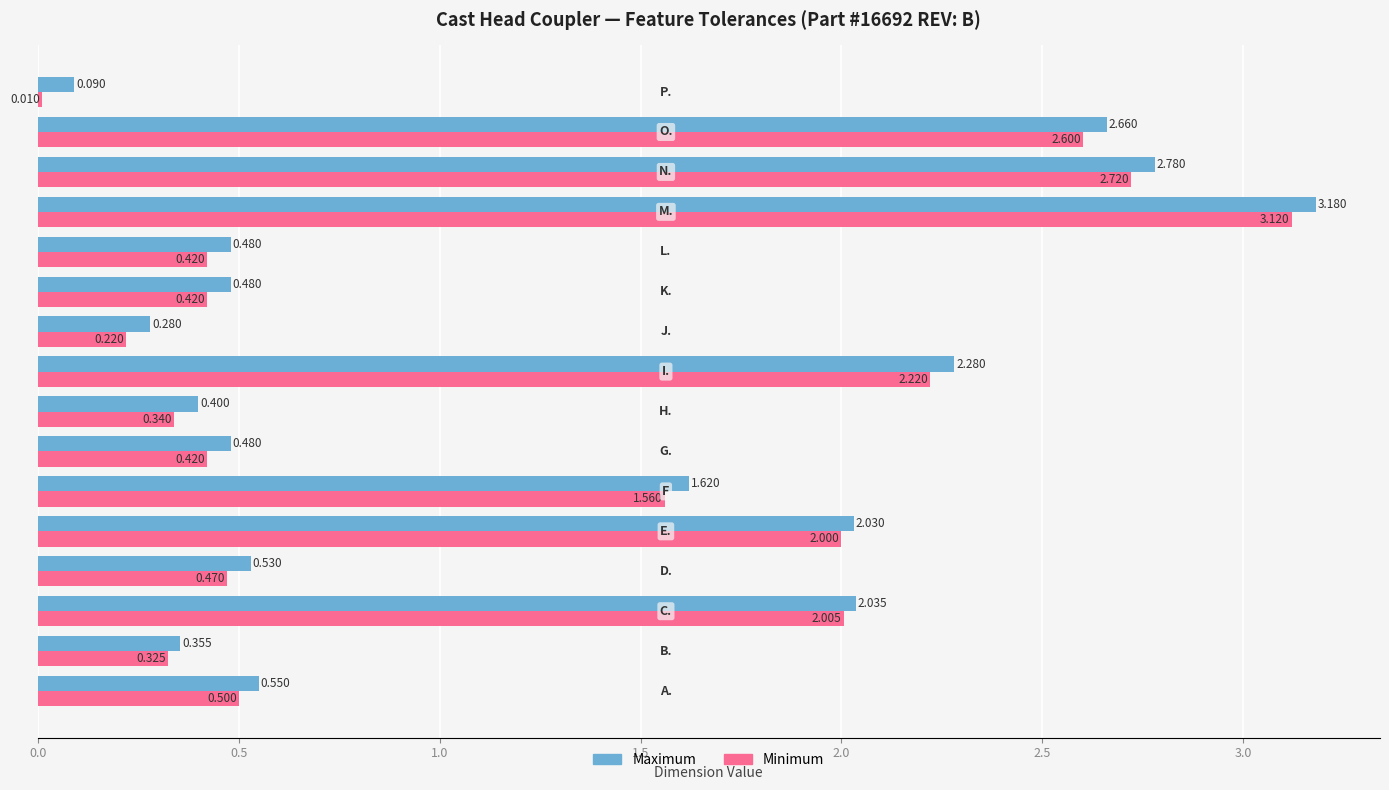

Which series has the largest total across all categories?

Maximum